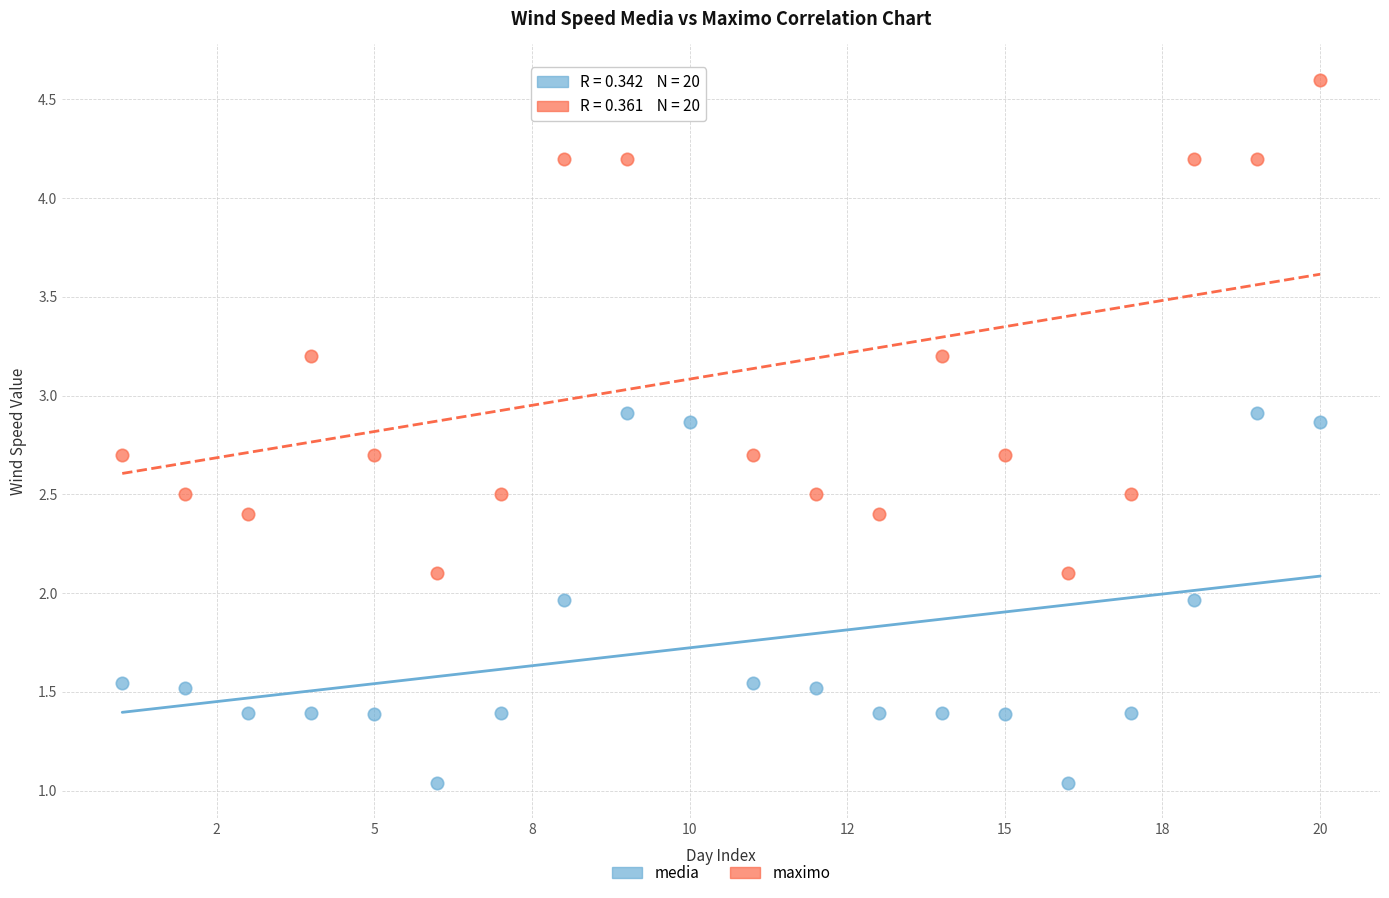

Across all data points, what is the range of X values (max minus min)?

19.0